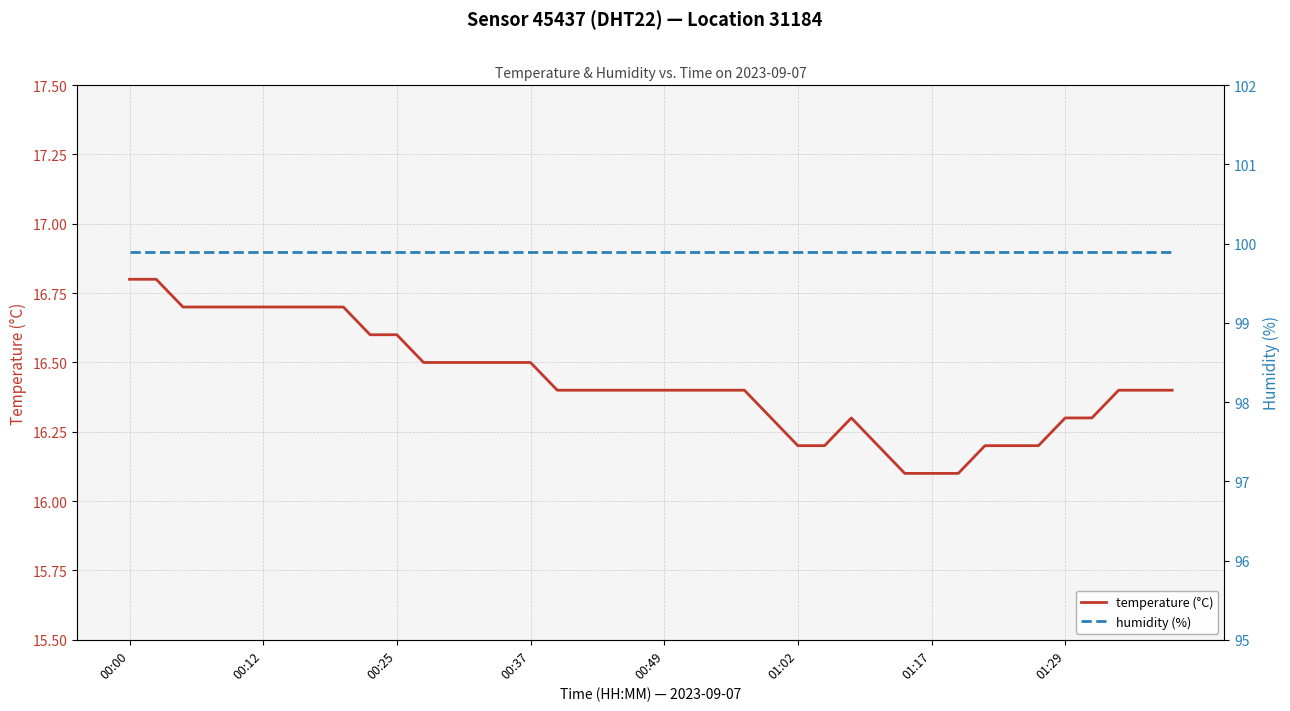

What is the highest value of the temperature (°C) series?

16.8